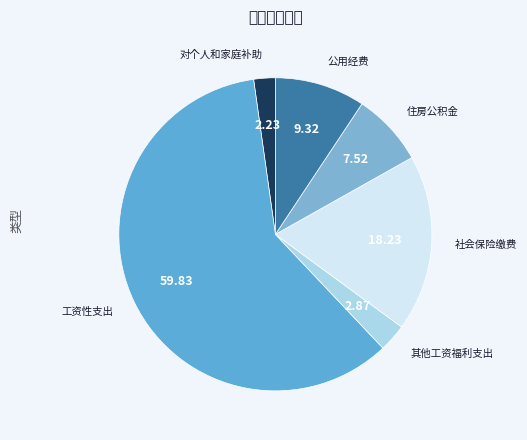

Rank the categories by value from lowest to highest.

对个人和家庭补助, 其他工资福利支出, 住房公积金, 公用经费, 社会保险缴费, 工资性支出